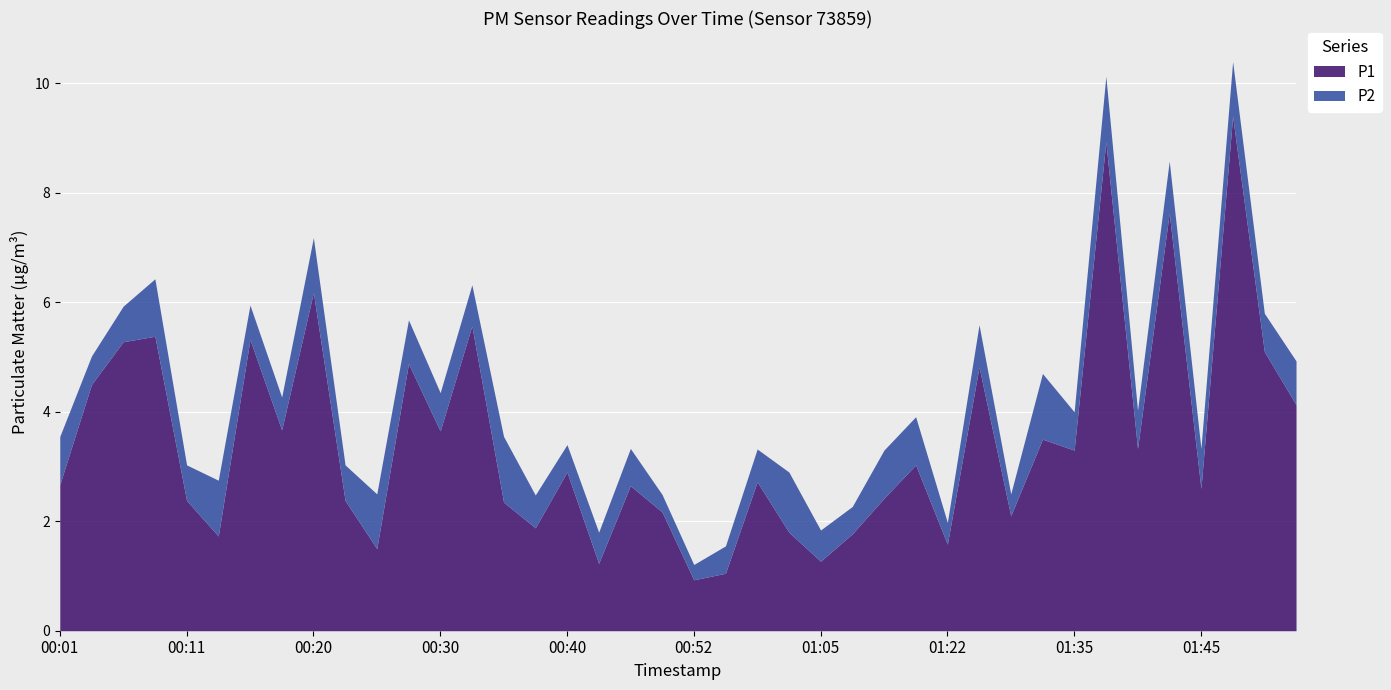

What is the lowest value of the P2 series?

0.3